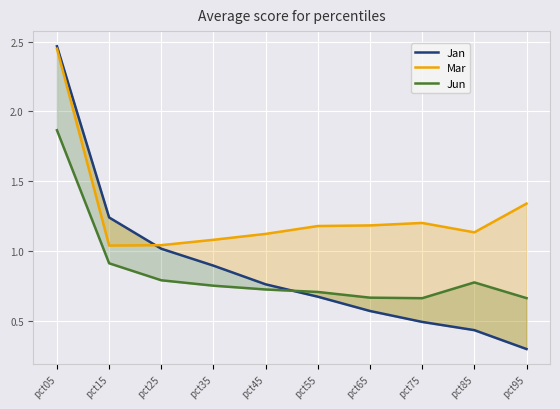

What is the difference between the maximum and minimum values in the Mar series?

1.4